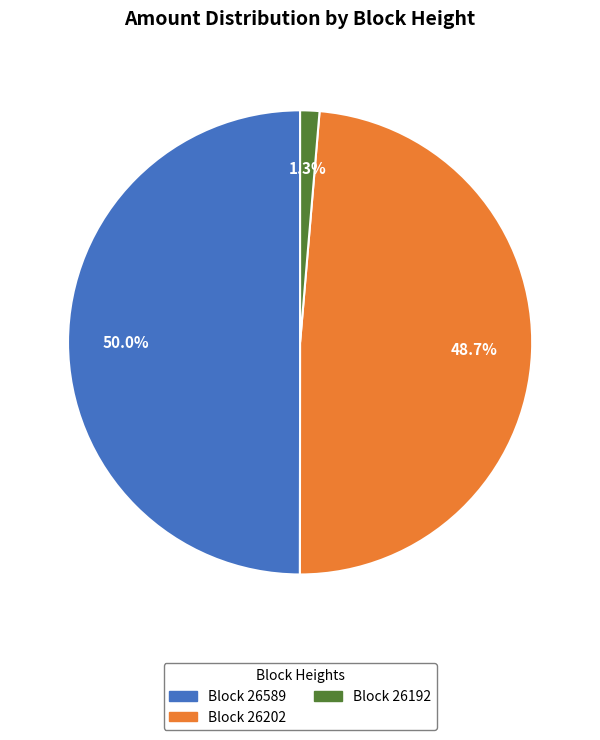

Count the number of slices in the pie.

3